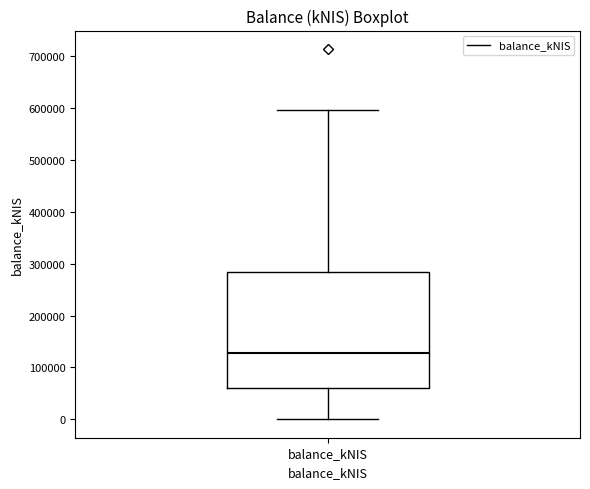

Where is the lower edge of the box for balance_kNIS on the y-axis? The values are not printed on the chart, so give them approximately, as read against the axis.

60000